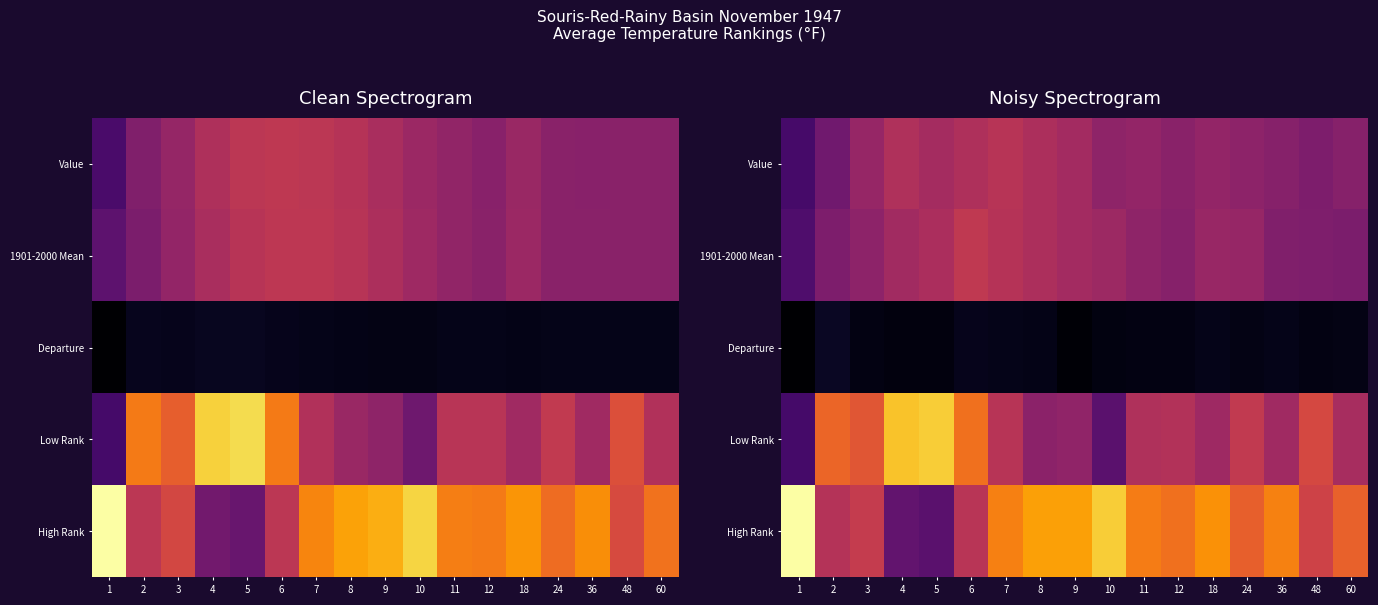

Where does the 1901-2000 Mean series first go above 43?

4